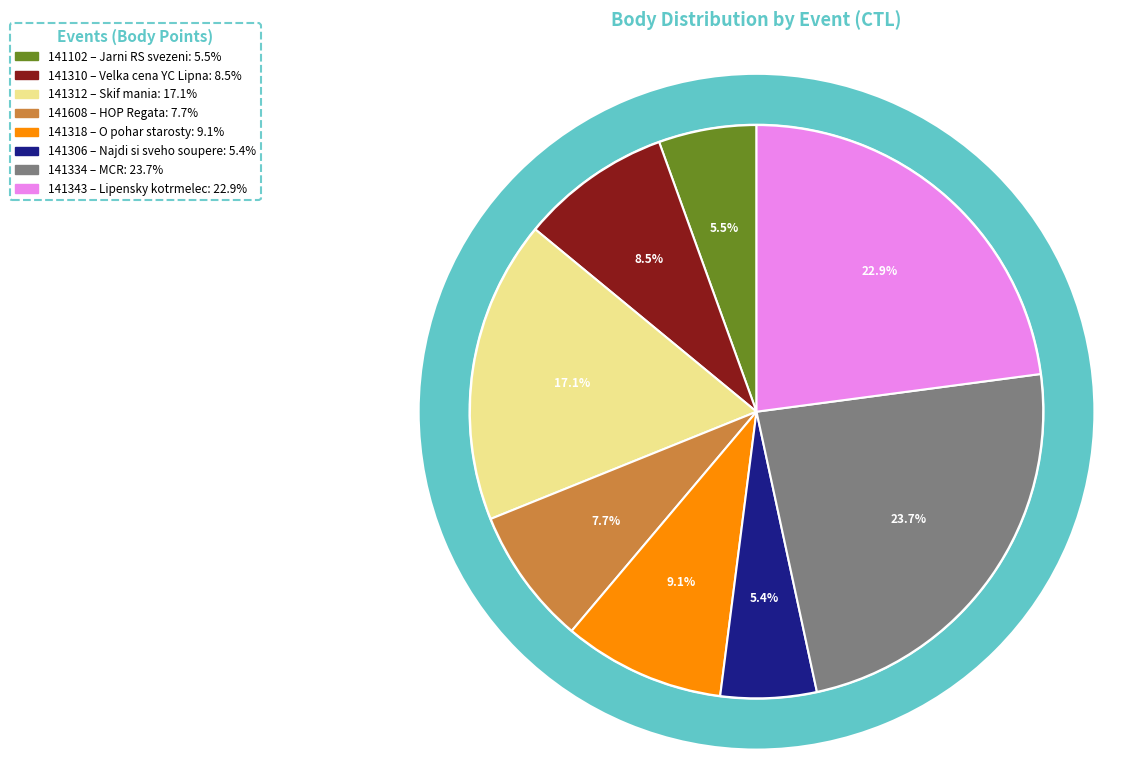

Count the number of slices in the pie.

8